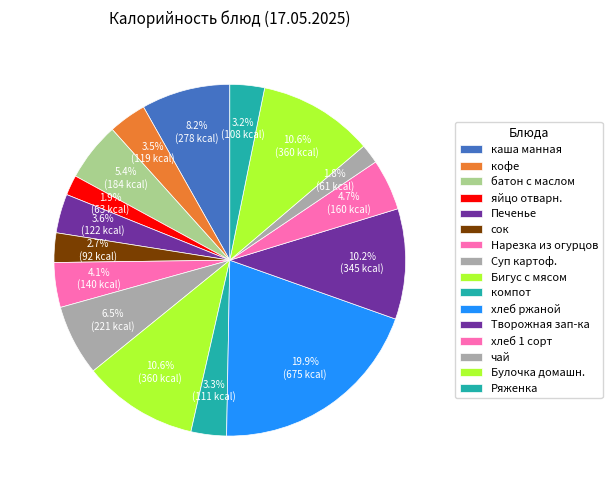

What is the change in value from яйцо отварн. to Нарезка из огурцов?

+77.0